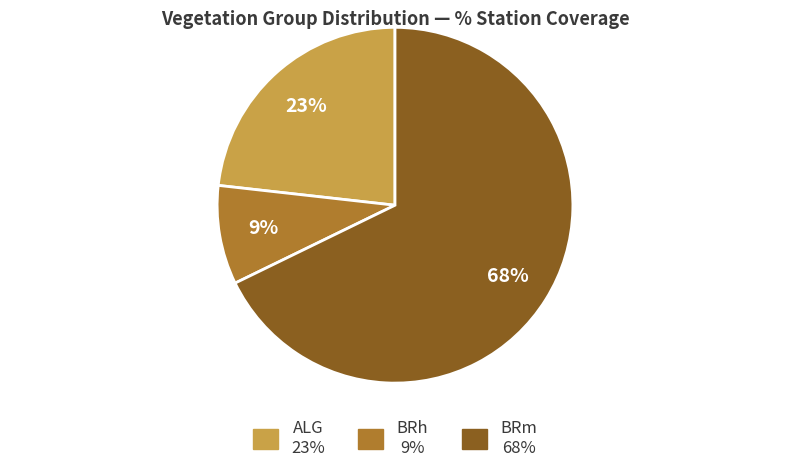

Is there a majority slice in this chart?

Yes